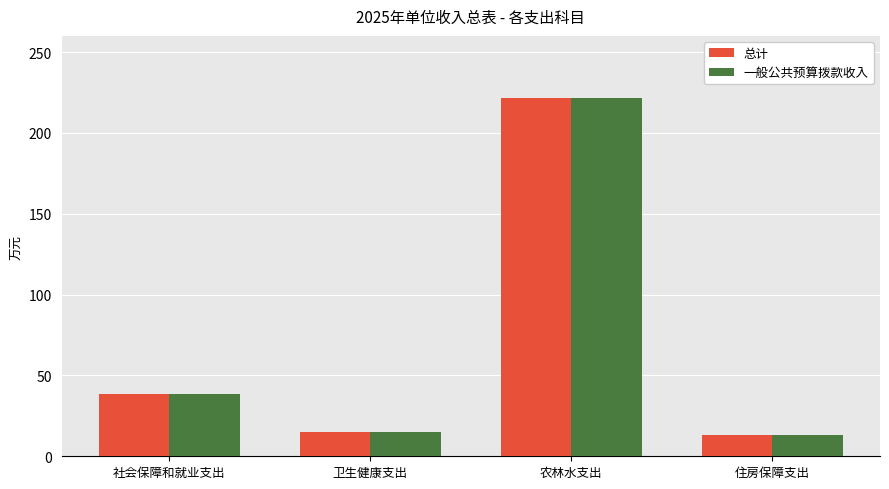

What is the difference between the 总计 values at 社会保障和就业支出 and 住房保障支出?

25.2